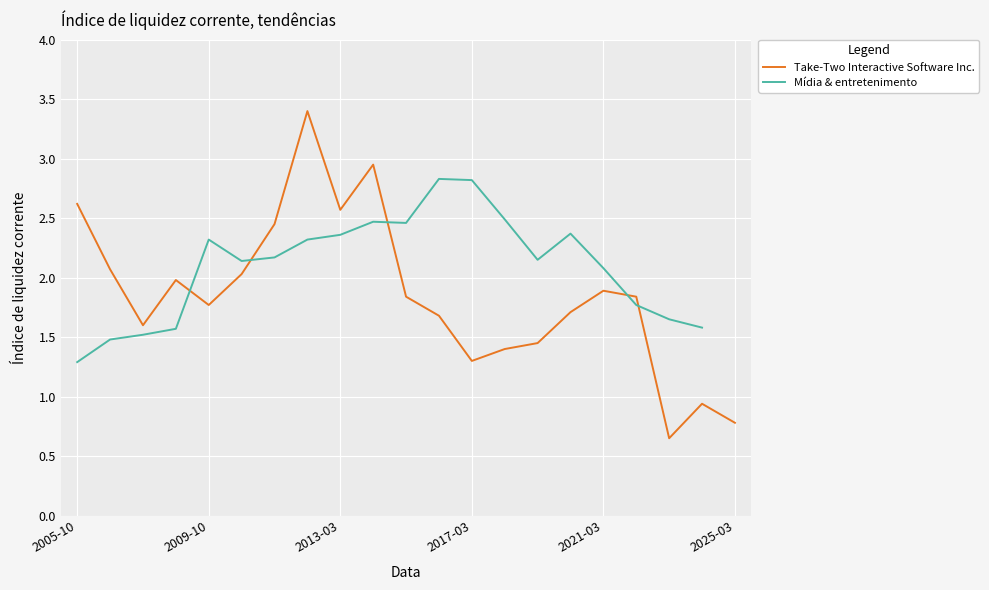

After their last crossing, which series has the higher values: Mídia & entretenimento or Take-Two Interactive Software Inc.?

Mídia & entretenimento